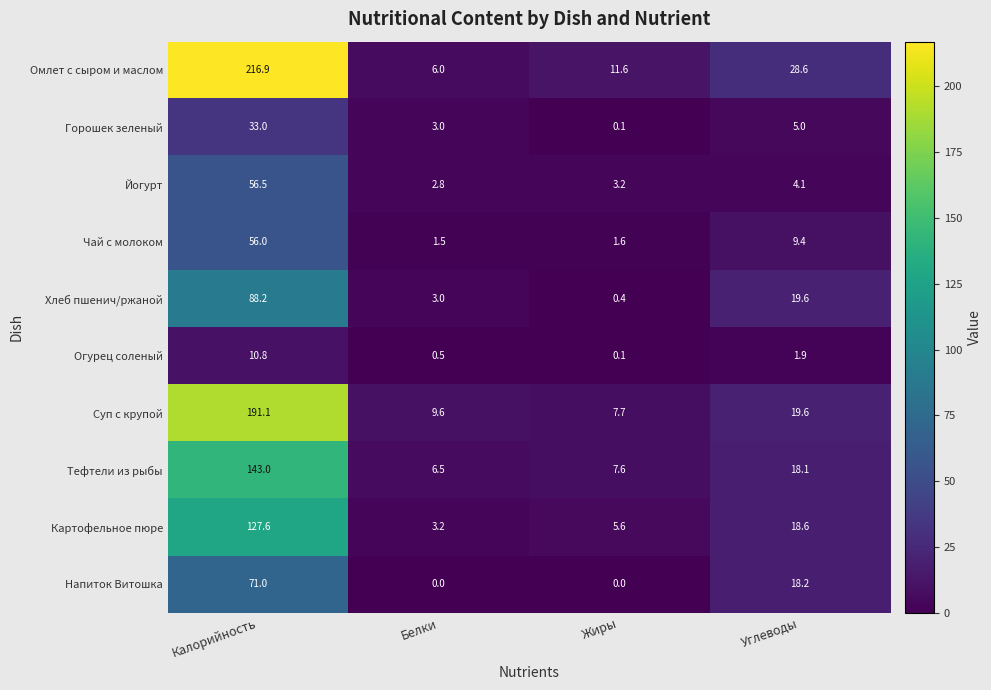

Where is Суп с крупой nearest to the value 99?

Углеводы